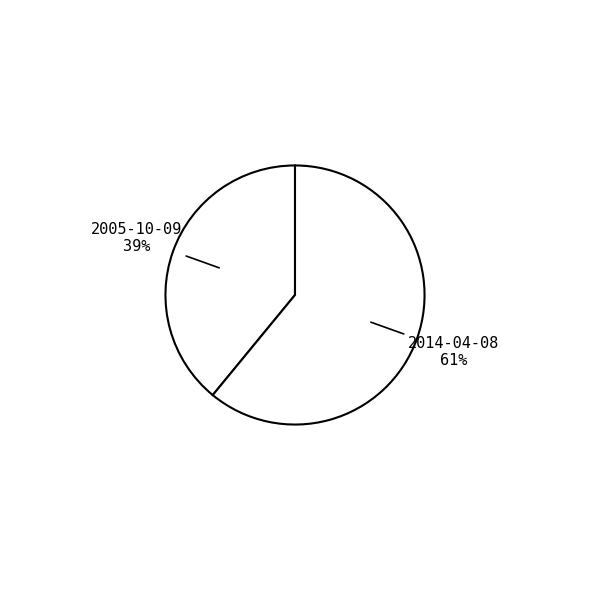

How many slices are in this pie chart?

2